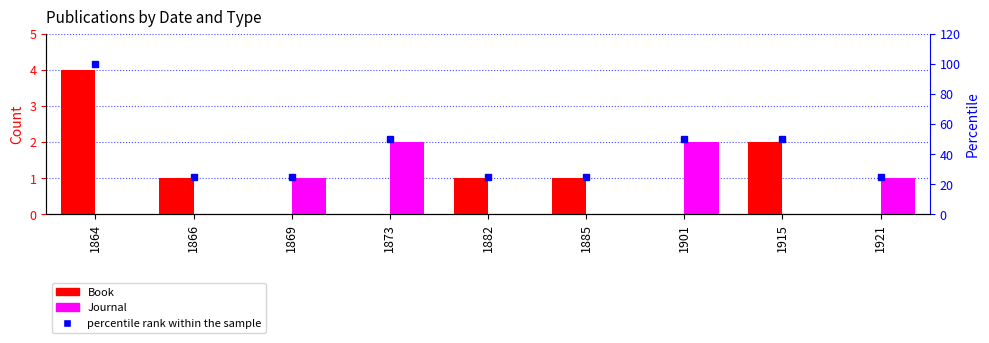

What is the sum of the Book values at 1866 and 1864?

5